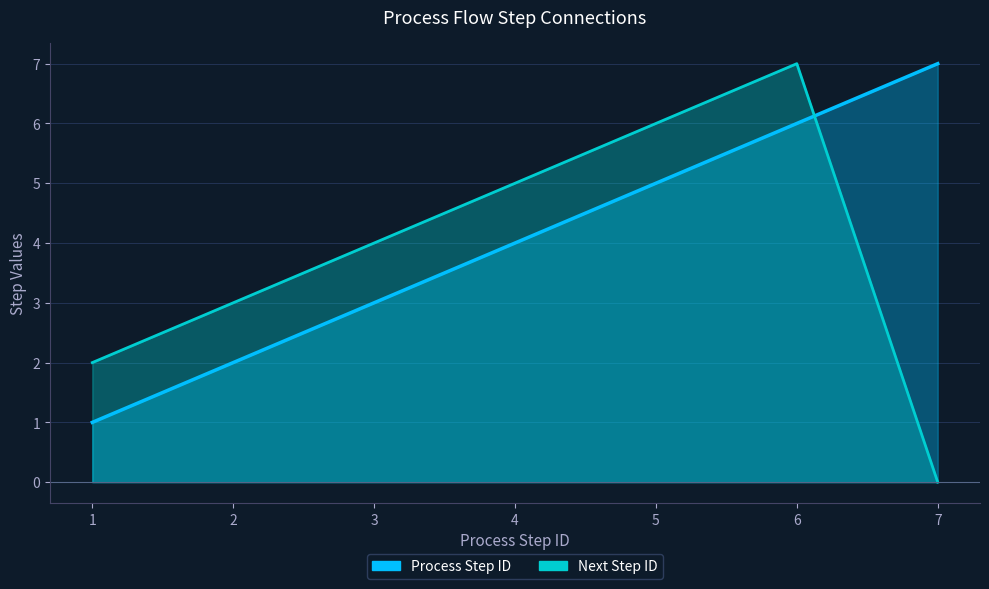

At which category does Next Step ID reach its first local peak?

6